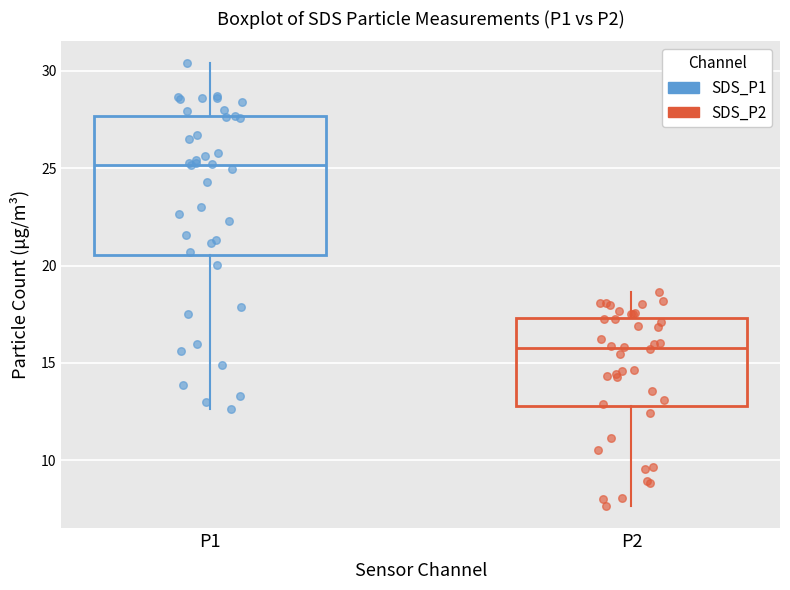

Reading left to right, transcribe this box plot: for each box, give where its median line is, the range the box spans, and where its two whiskers end, as read against the y-axis. The values are not printed on the chart, so give them approximately, as read against the axis.

P1: median 25.0, box 20.5 to 27.5, whiskers 12.5 to 30.5
P2: median 16.0, box 13.0 to 17.5, whiskers 7.5 to 18.5